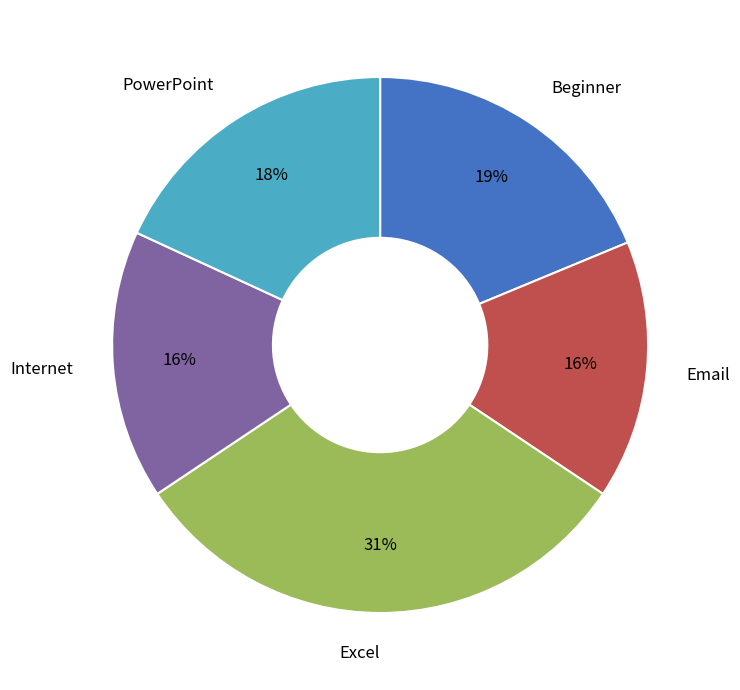

How many slices are in this pie chart?

5